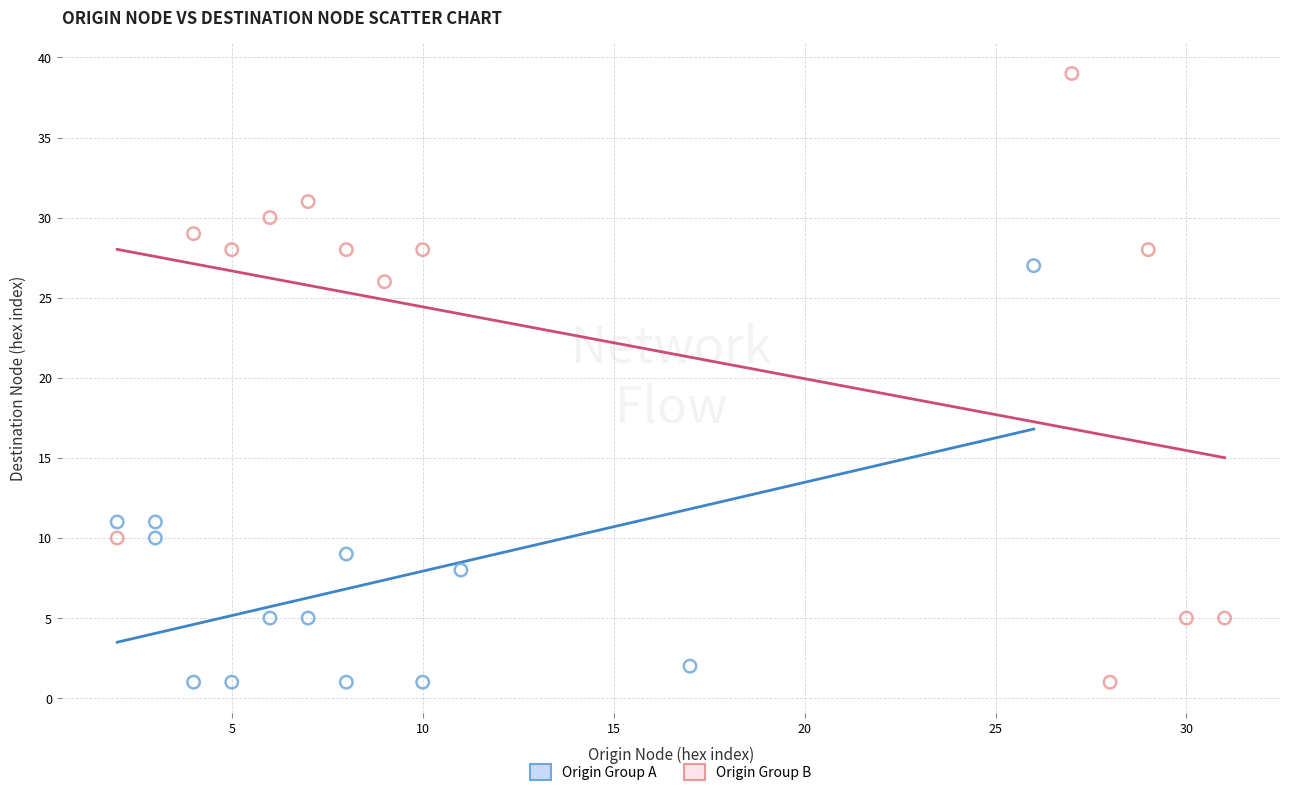

Which series has the widest spread of Y values?

Origin Group B